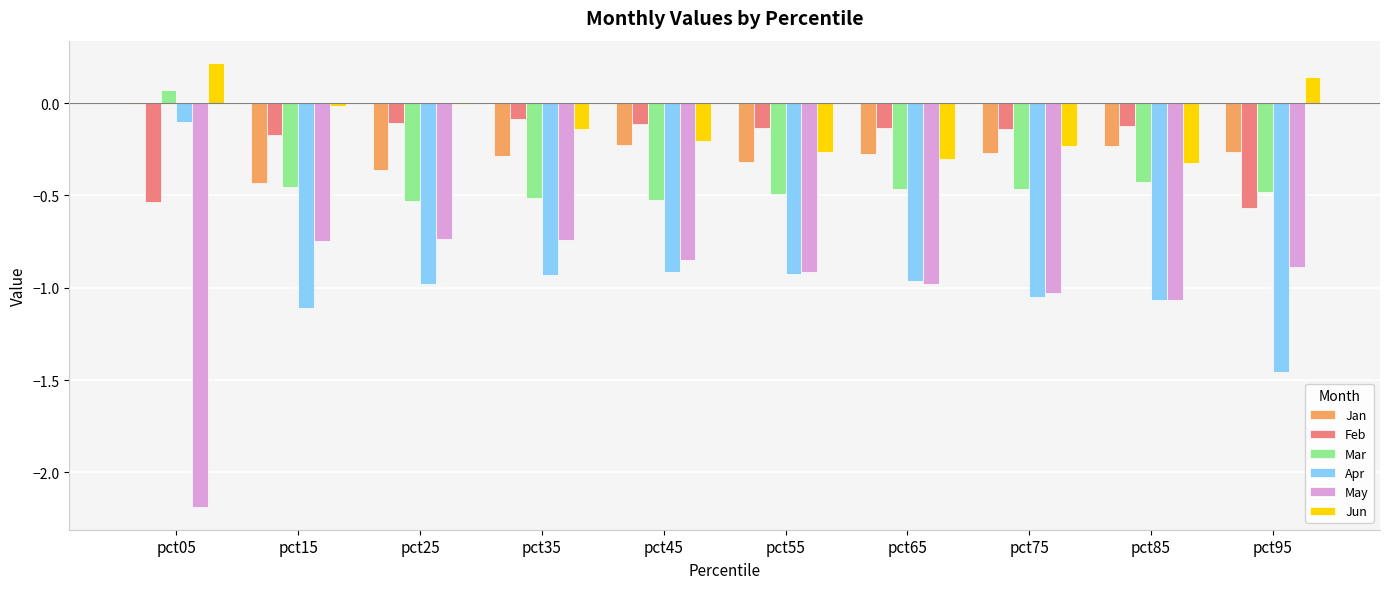

Between pct15 and pct75, which series saw the biggest shift?

May